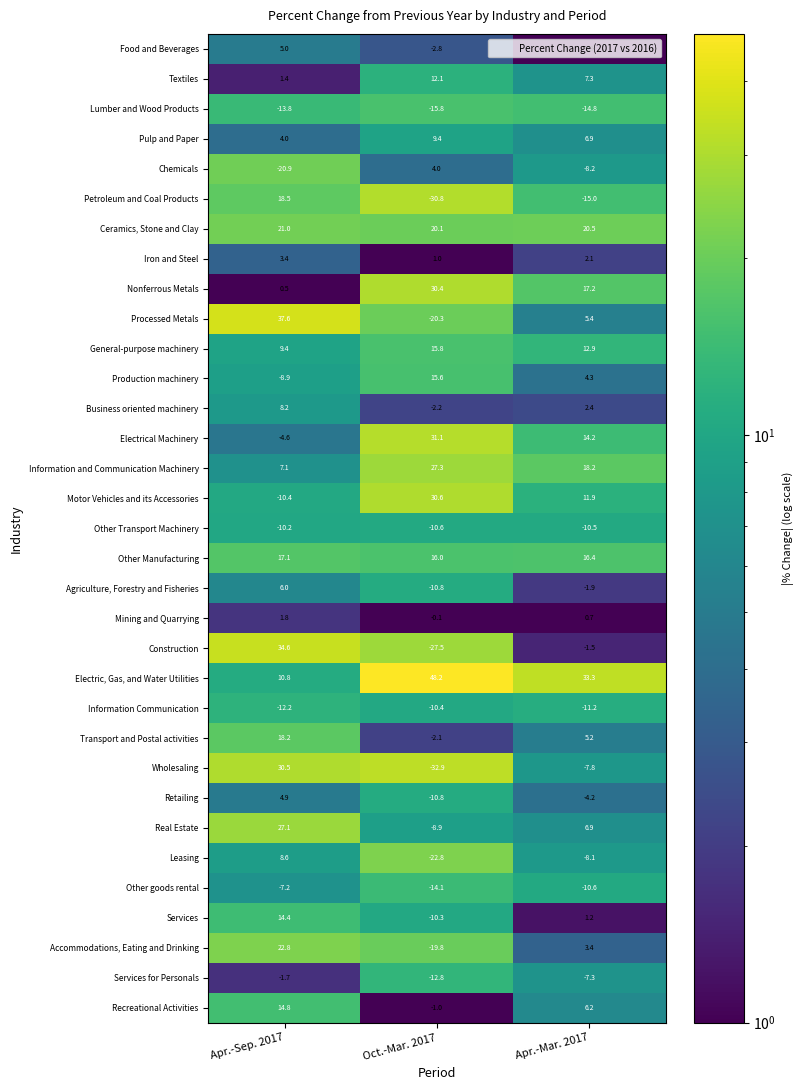

At which label does Business oriented machinery reach its peak?

Apr.-Sep. 2017